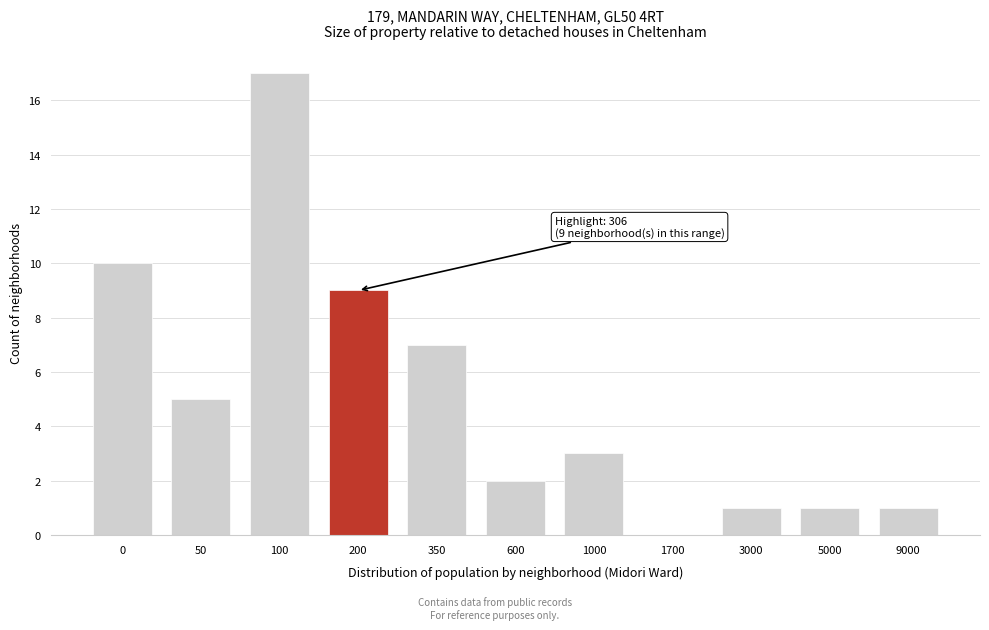

Reading right to left, extract all data points from this chart.

9000=1	5000=1	3000=1	1700=0	1000=3	600=2	350=7	200=9	100=17	50=5	0=10